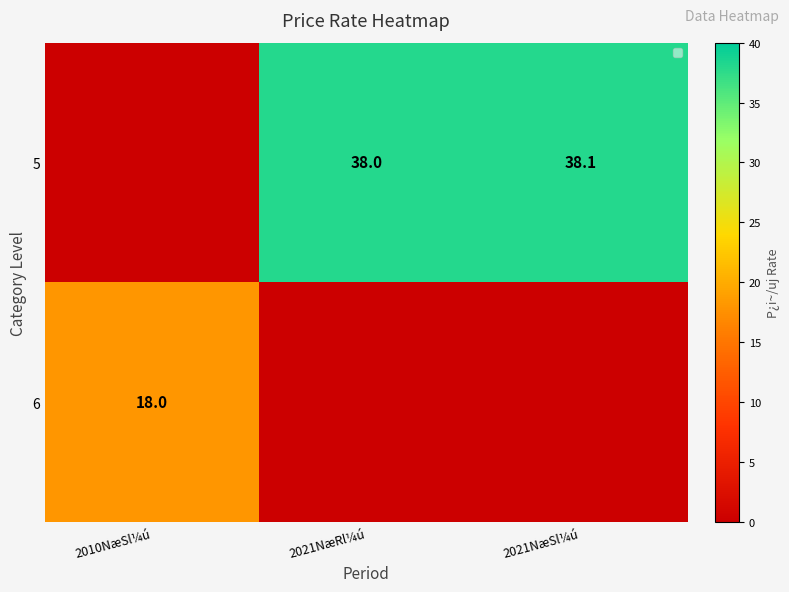

Which label corresponds to the largest value in the chart?

2021NæSl¼ú